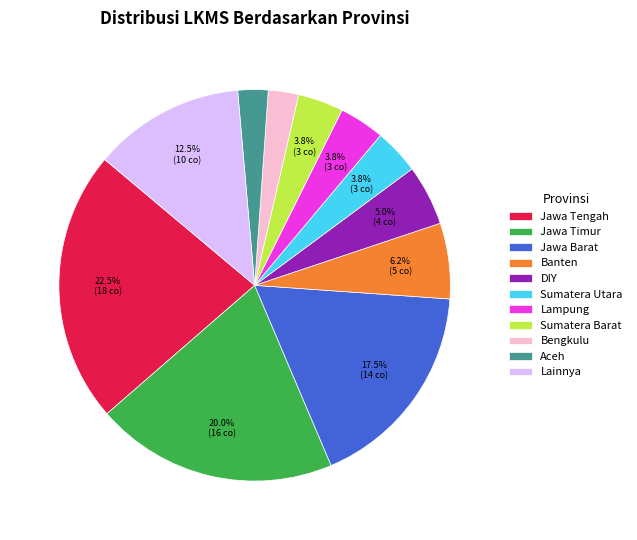

Between Lampung and Jawa Tengah, which is larger?

Jawa Tengah